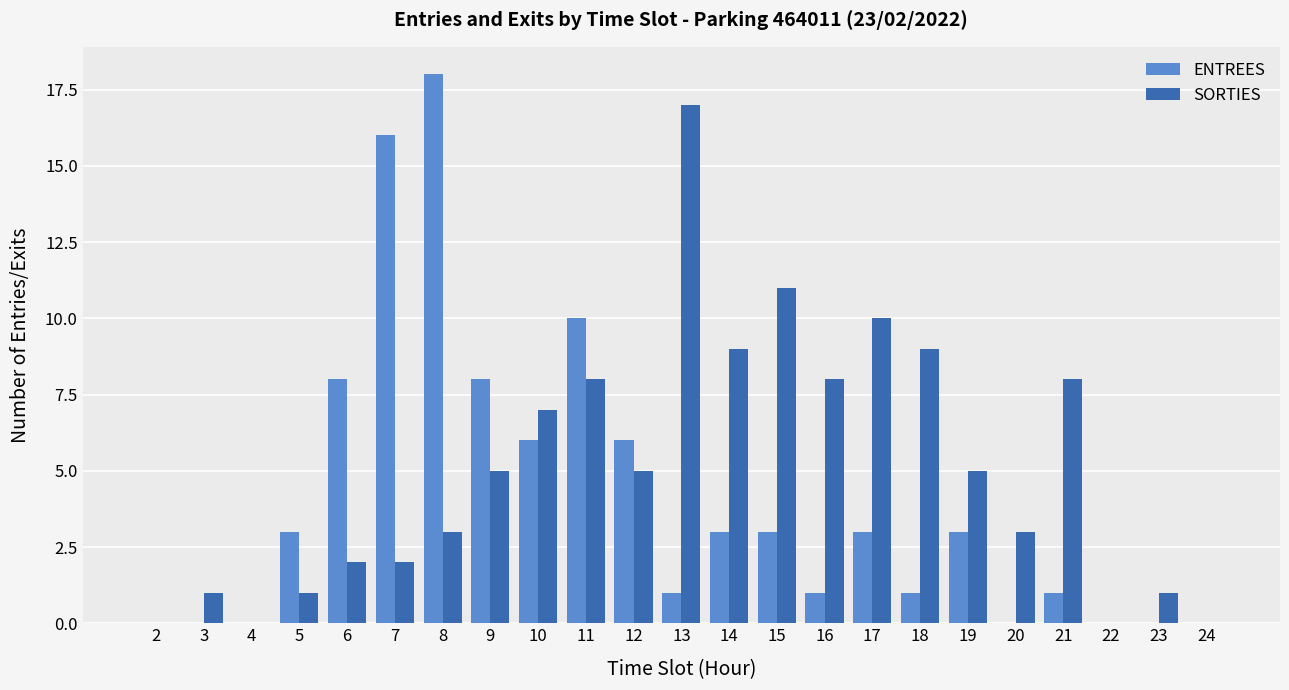

What is the sum of the SORTIES values at 3 and 9?

6